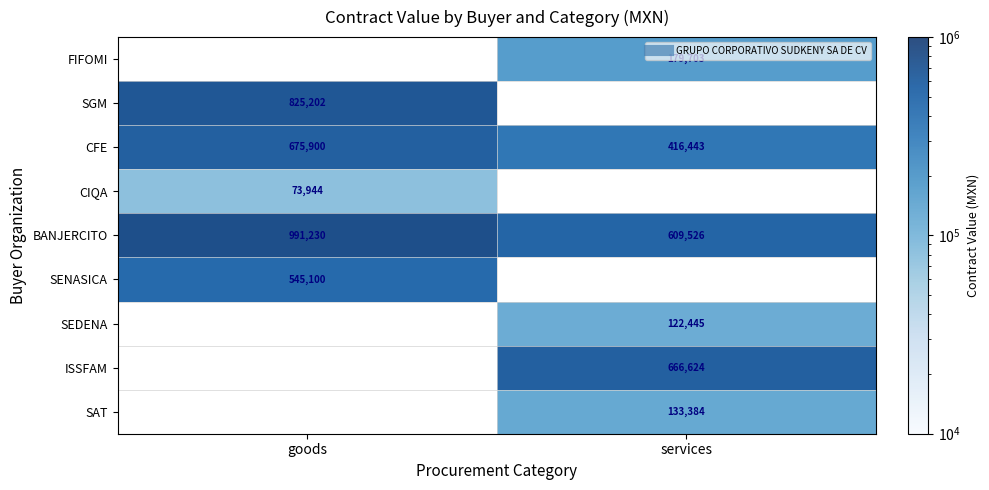

Count the number of data series in this chart.

9